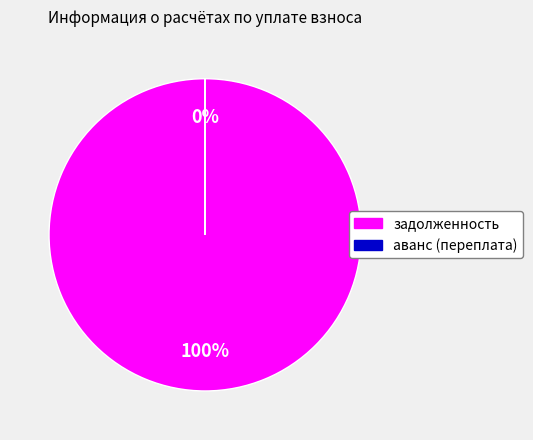

Does 3 account for over 50% of the chart?

No